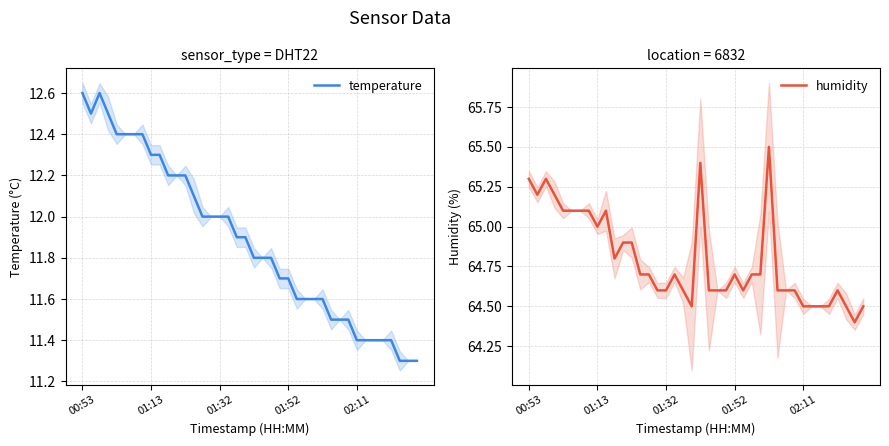

The value of humidity at 01:52 is 64.7. True or false?

True